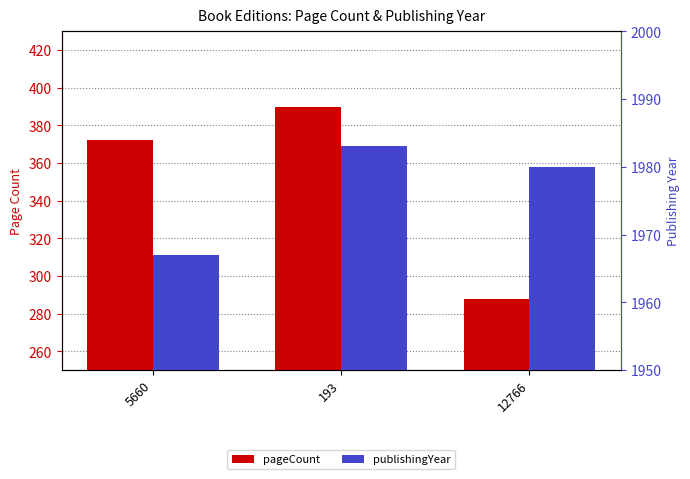

List the series in order of their overall mean, lowest first.

pageCount, publishingYear